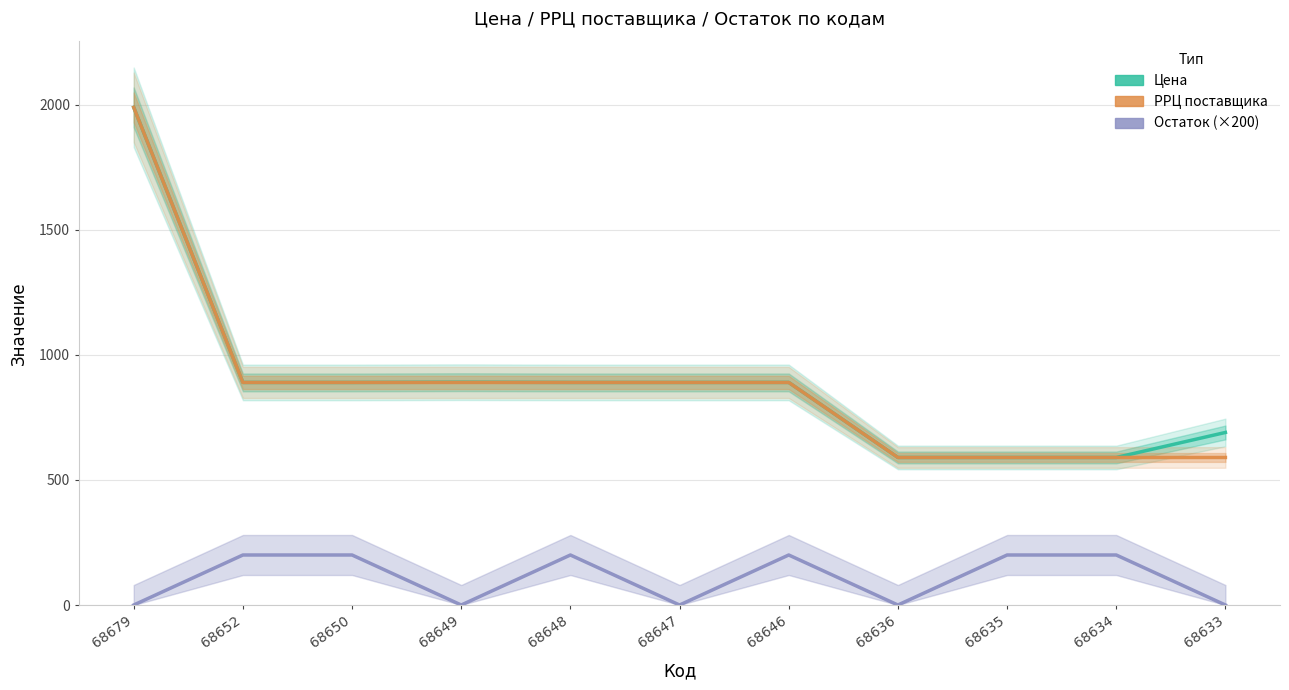

Rank the categories by Остаток (×200) value from lowest to highest.

68679, 68649, 68647, 68636, 68633, 68652, 68650, 68648, 68646, 68635, 68634